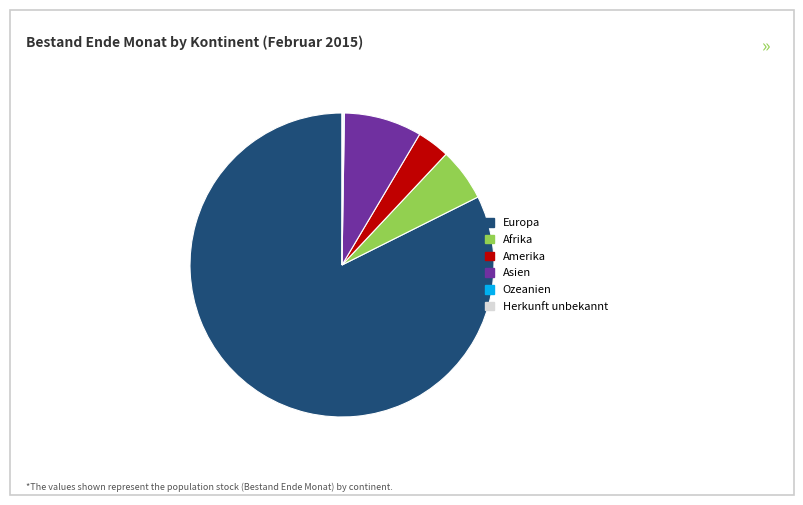

Does any single category account for the majority?

Yes